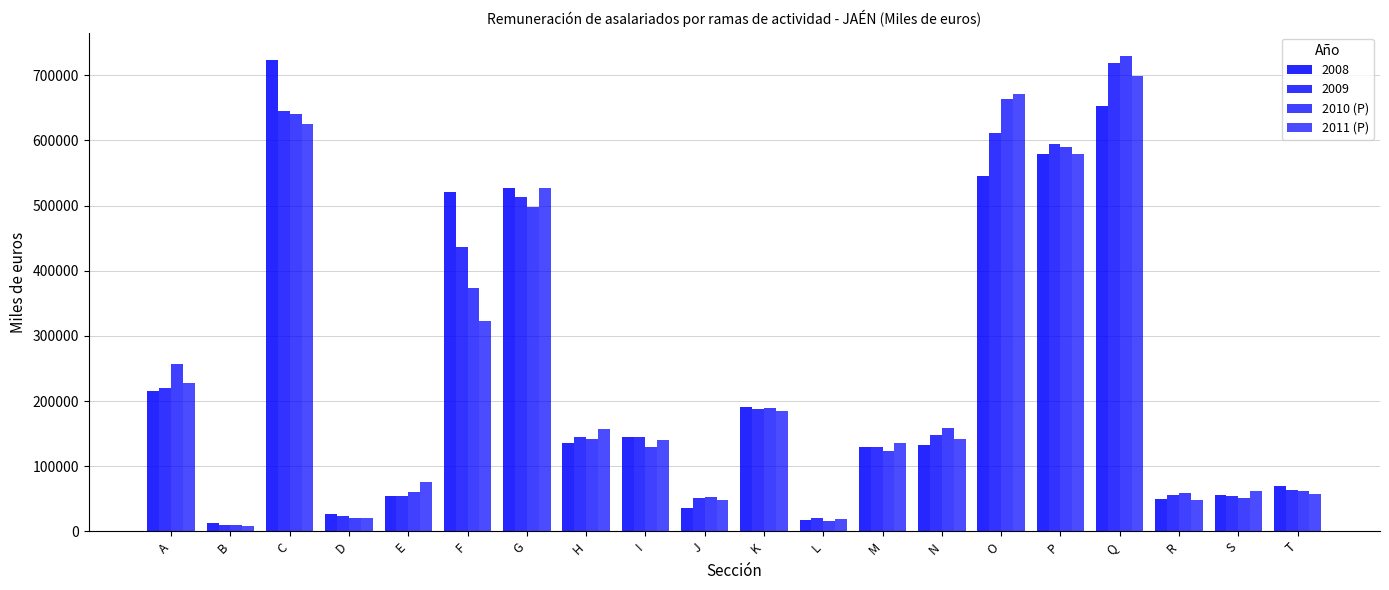

How many groups of bars are there?

20